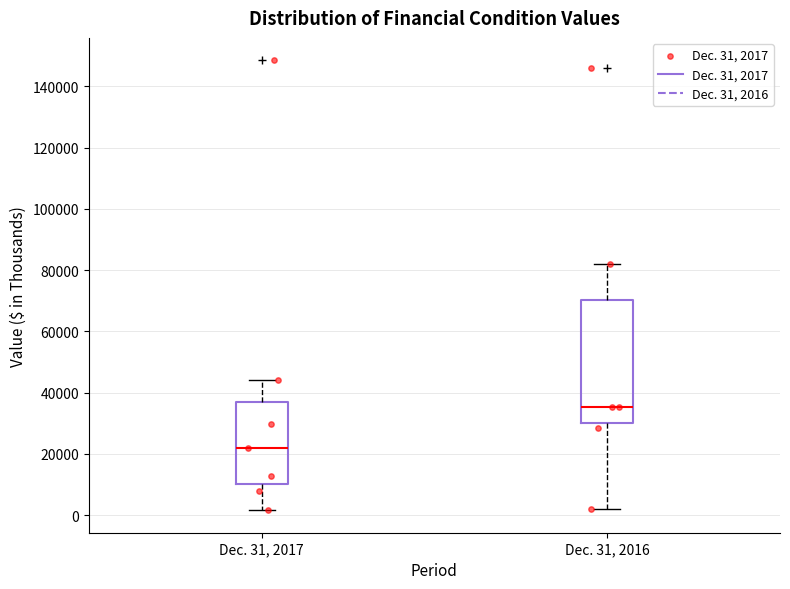

Which box's median line is the lowest?

Dec. 31, 2017